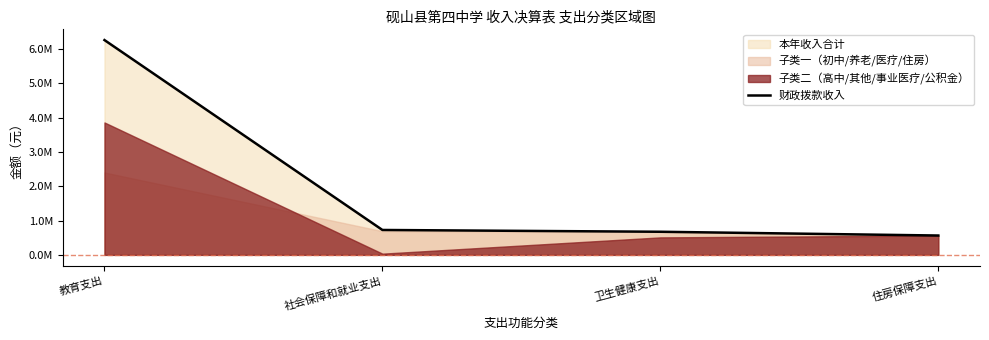

Does the chart have visible grid lines?

No